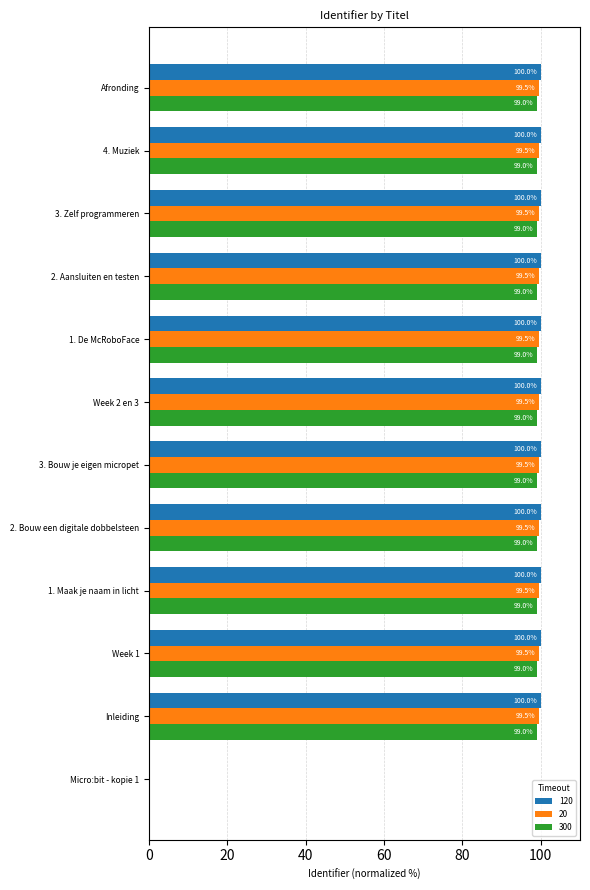

Where is 20 nearest to the value 49?

Micro:bit - kopie 1